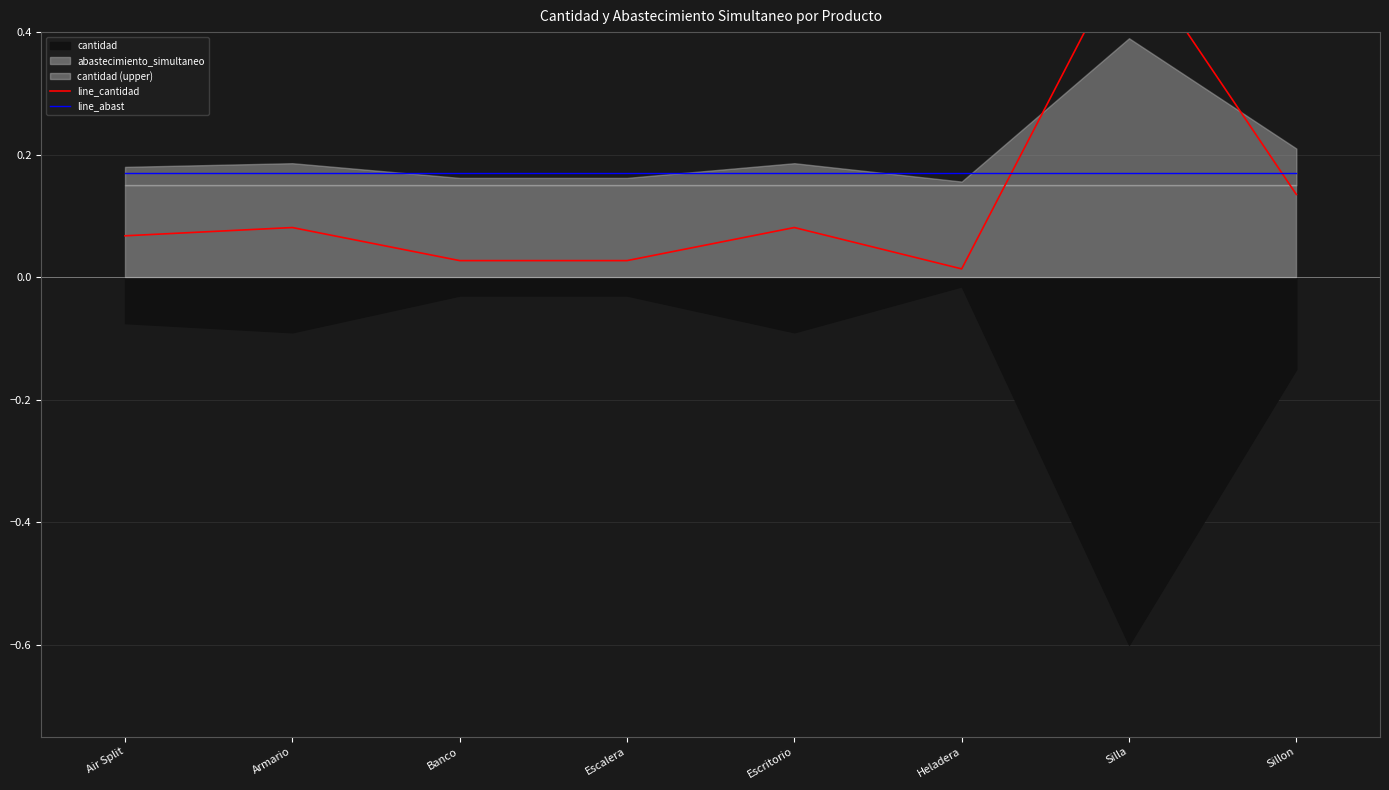

True or false: line_abast and line_cantidad cross at least once.

True